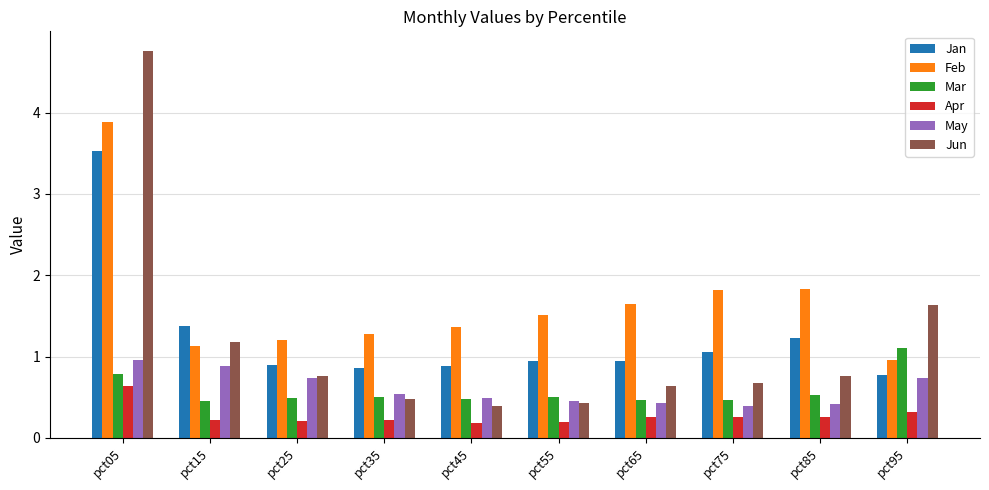

Which series has the widest spread of values?

Jun